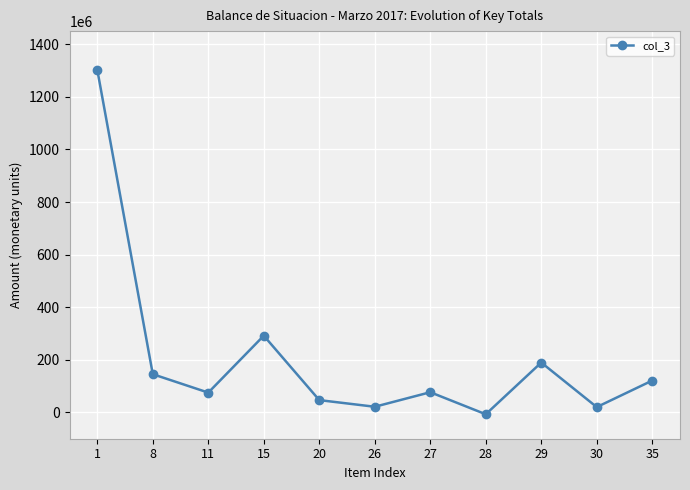

The value at 1 is 2142992573.3. True or false?

False